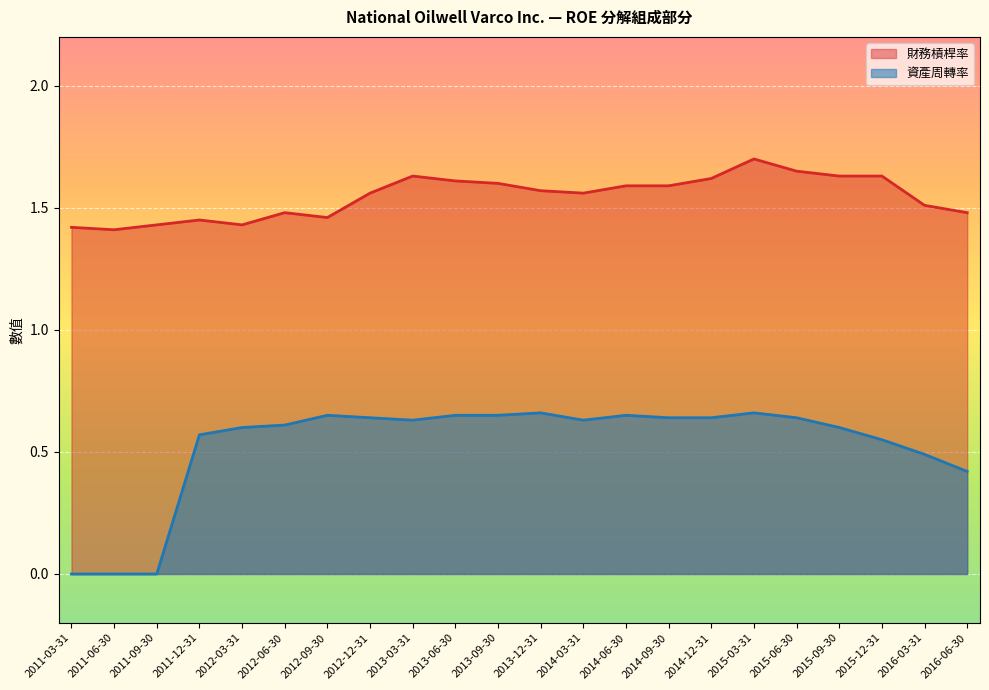

Which category has the highest value across all series?

2015-03-31